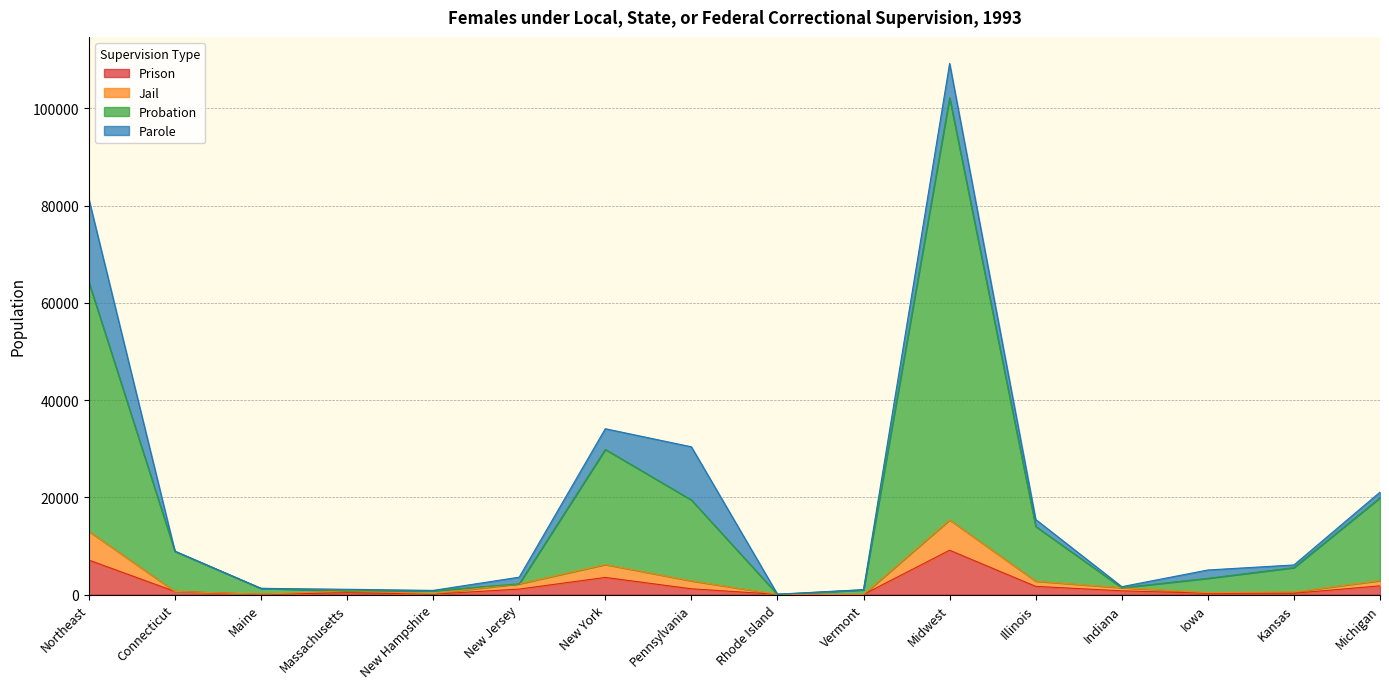

Is the value of Jail at Midwest greater than the value of Probation at Pennsylvania?

No